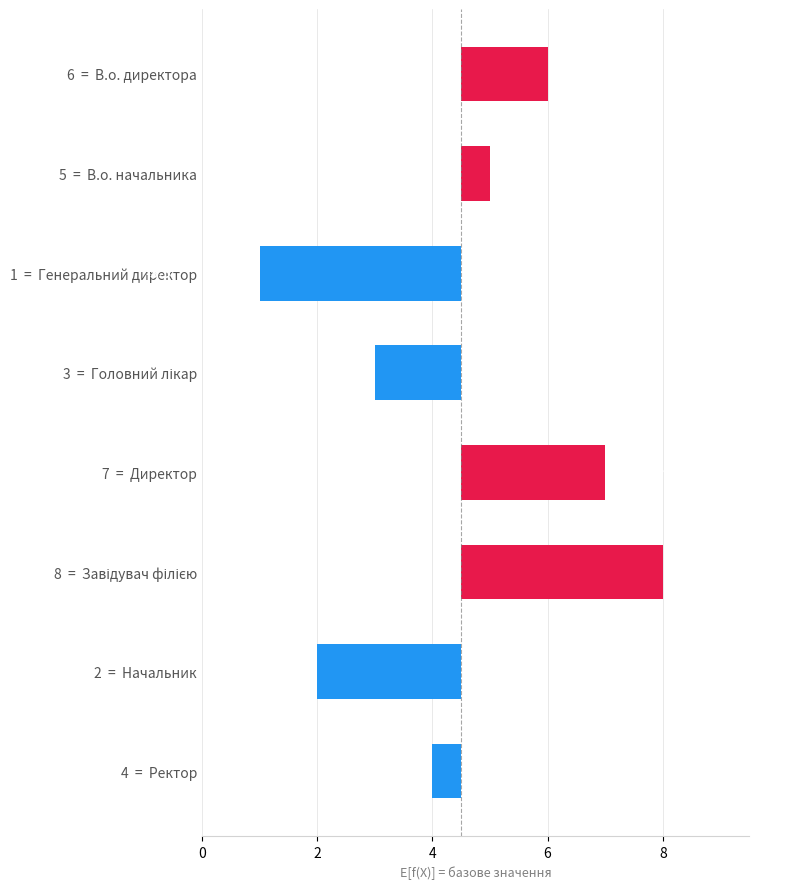

How many bars are there in total?

8